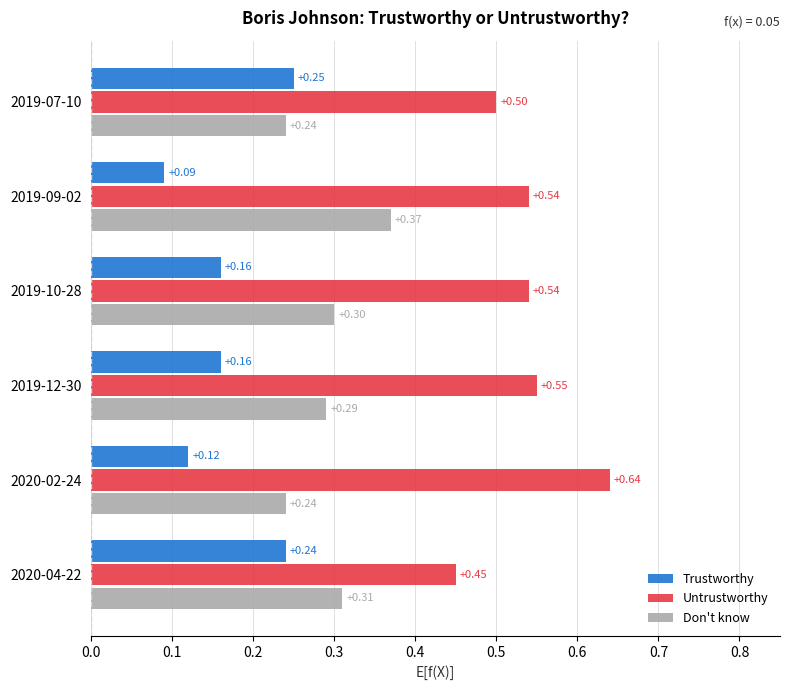

Which series has the widest spread of values?

Untrustworthy